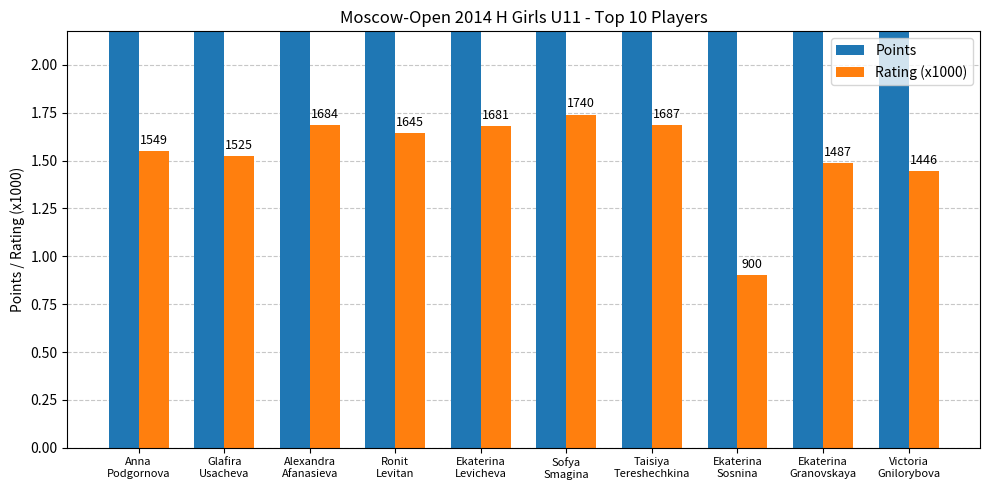

True or false: Rating (x1000) has a value of 1.5 at Glafira
Usacheva.

True